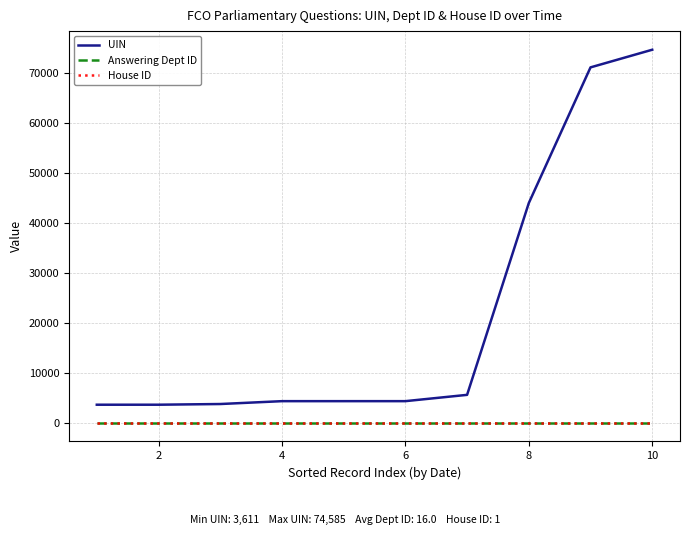

Which series has the largest range (max minus min)?

UIN